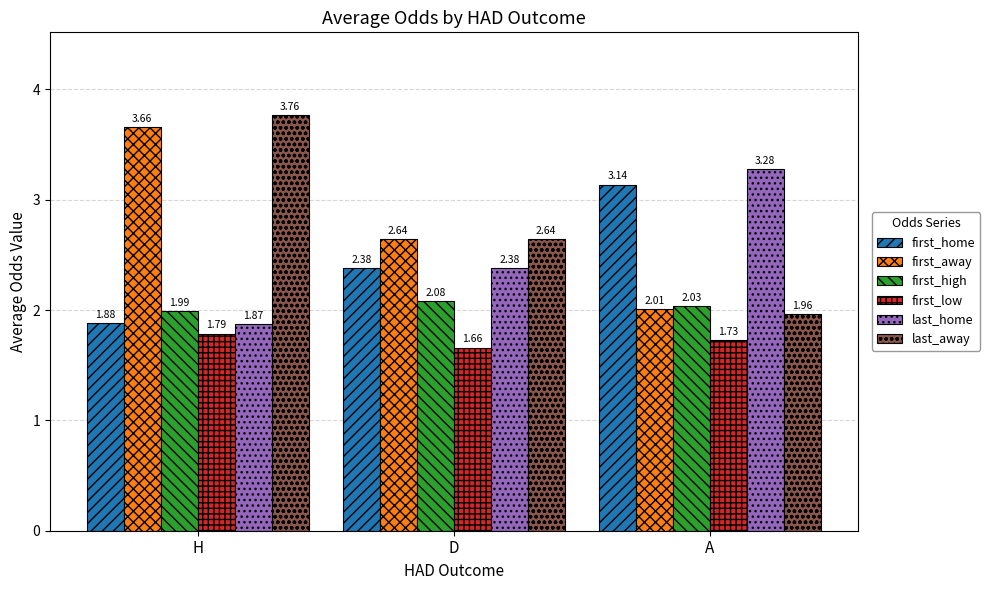

Count the last_home values in the range 1 to 3.

2